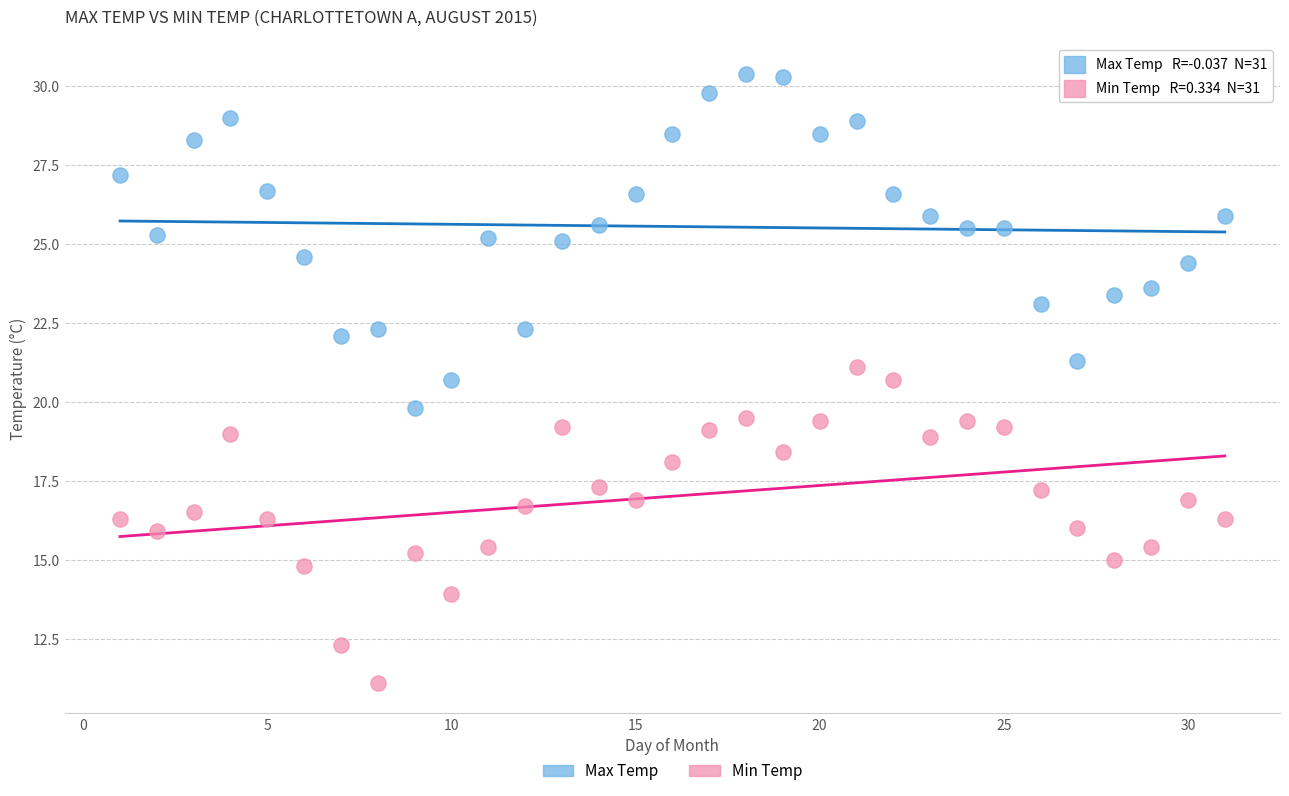

Which series reaches the minimum Y coordinate?

Min Temp